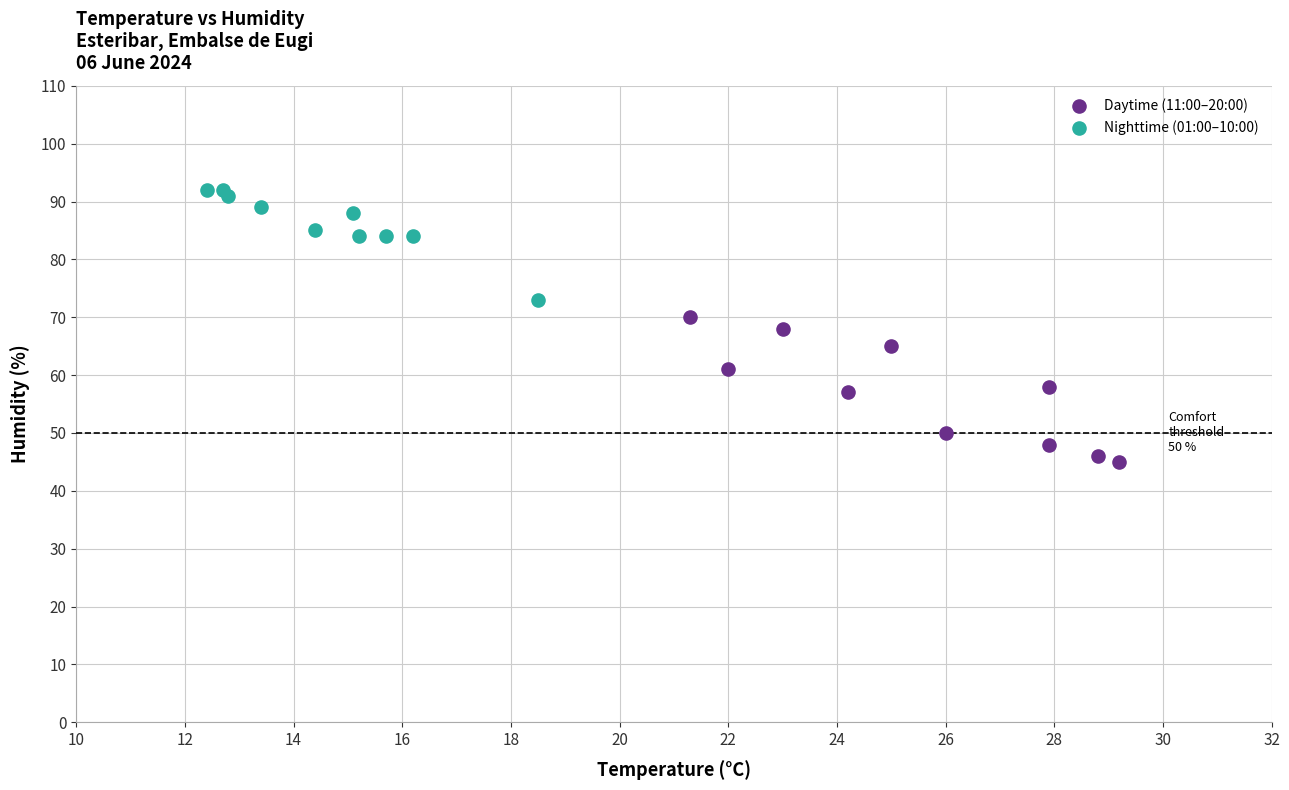

What are all the series names shown in the legend?

Daytime (11:00–20:00), Nighttime (01:00–10:00)